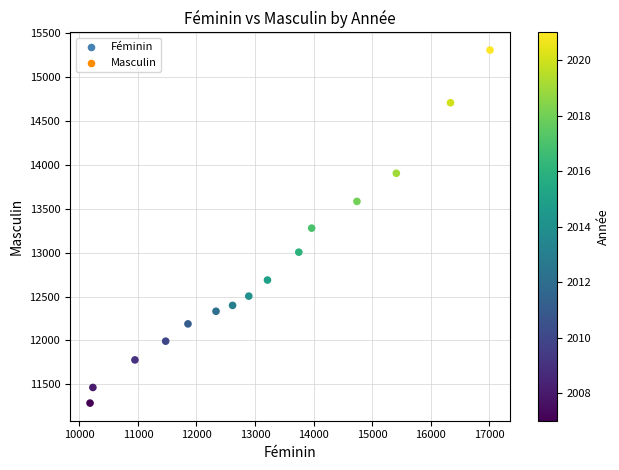

What is the range of Y values (max minus min)?

4026